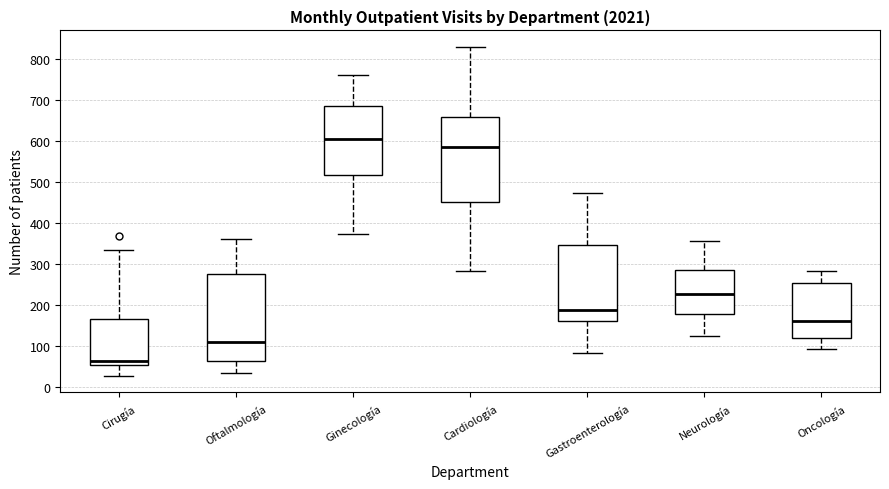

Reading left to right, read every box against the y-axis: the position of its median line, the range the box covers, and the ends of its whiskers. The values are not printed on the chart, so give them approximately, as read against the axis.

Cirugía: median 60, box 50 to 170, whiskers 30 to 330
Oftalmología: median 110, box 60 to 280, whiskers 30 to 360
Ginecología: median 600, box 520 to 680, whiskers 370 to 760
Cardiología: median 590, box 450 to 660, whiskers 280 to 830
Gastroenterología: median 190, box 160 to 350, whiskers 80 to 470
Neurología: median 230, box 180 to 280, whiskers 120 to 360
Oncología: median 160, box 120 to 250, whiskers 90 to 280